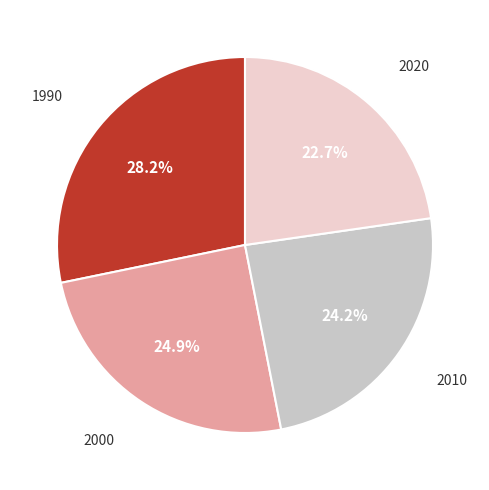

Is there any slice that represents more than half of the pie?

No